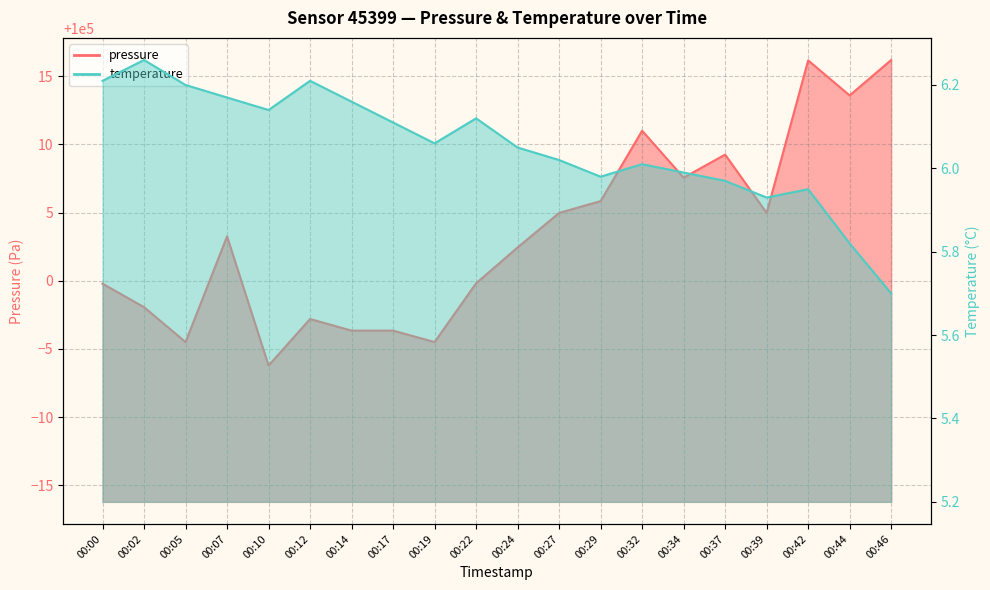

What is the smallest value displayed?

5.7